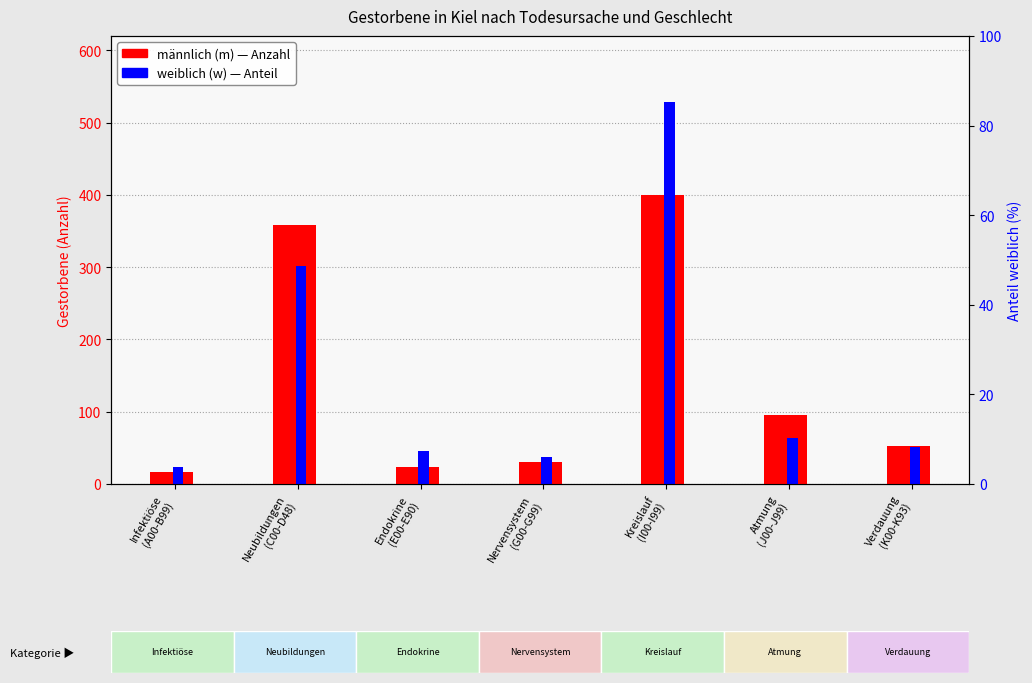

Which has a higher value, Verdauung
(K00-K93) or Atmung
(J00-J99)?

Atmung
(J00-J99)